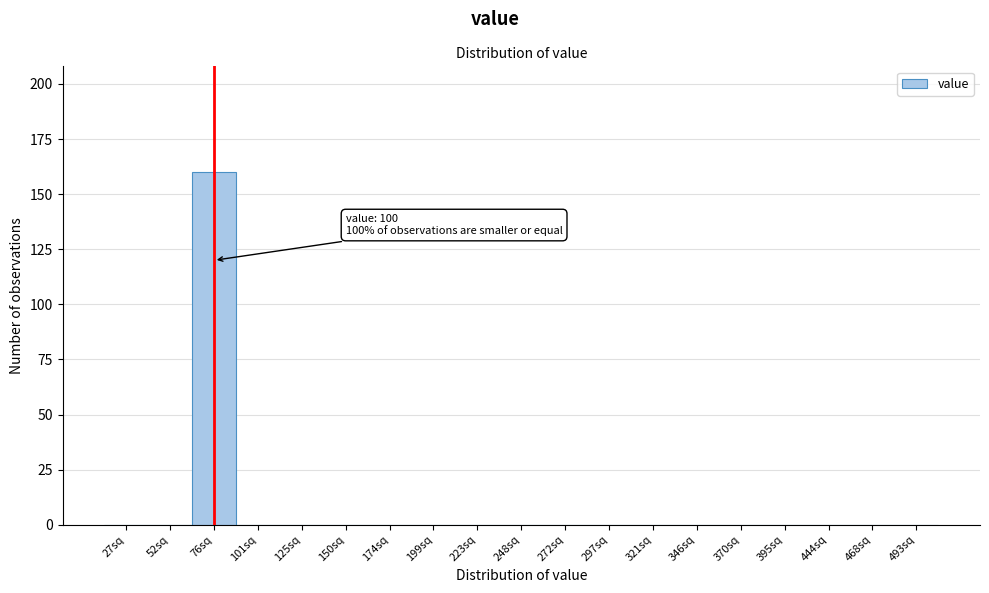

Reading left to right, list all the values displayed in this chart.

27sq=0	52sq=0	76sq=160	101sq=0	125sq=0	150sq=0	174sq=0	199sq=0	223sq=0	248sq=0	272sq=0	297sq=0	321sq=0	346sq=0	370sq=0	395sq=0	444sq=0	468sq=0	493sq=0